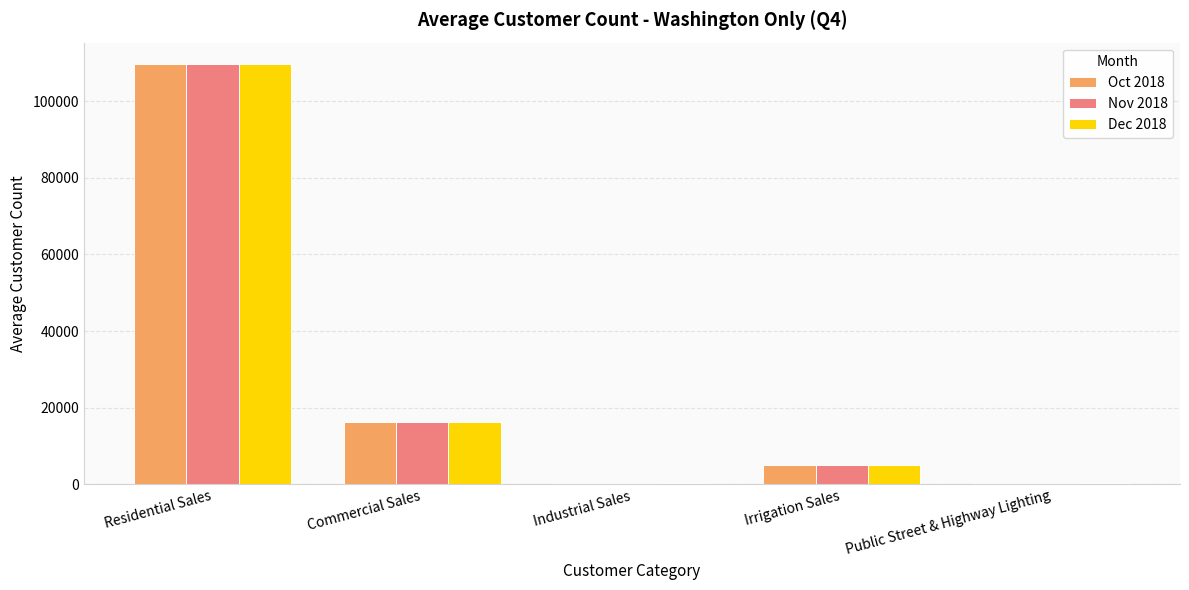

Is it true that Nov 2018 equals 48775 at Residential Sales?

False